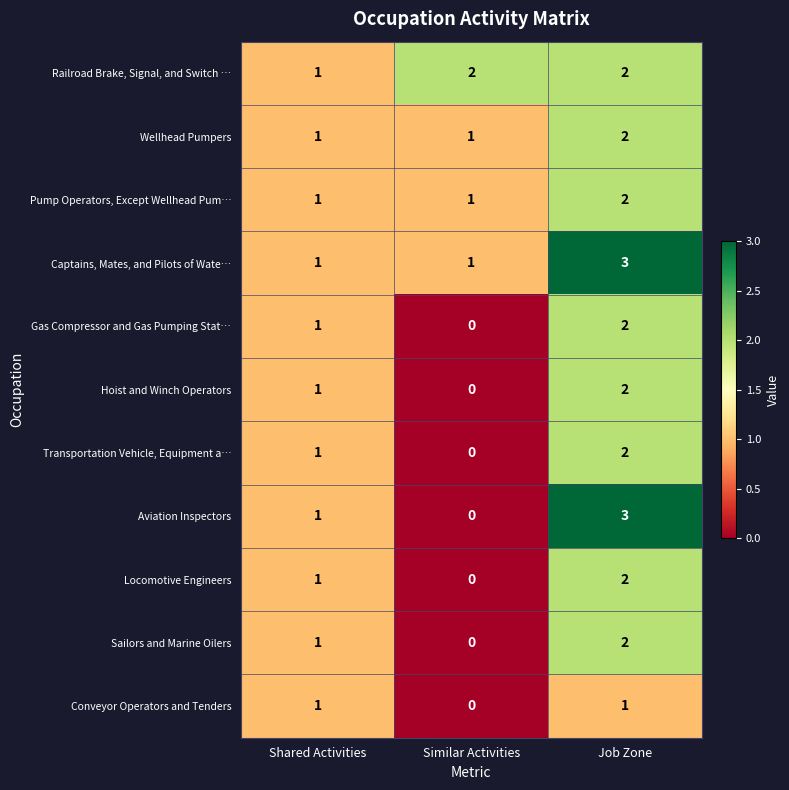

What is the sum of all Aviation Inspectors values?

4